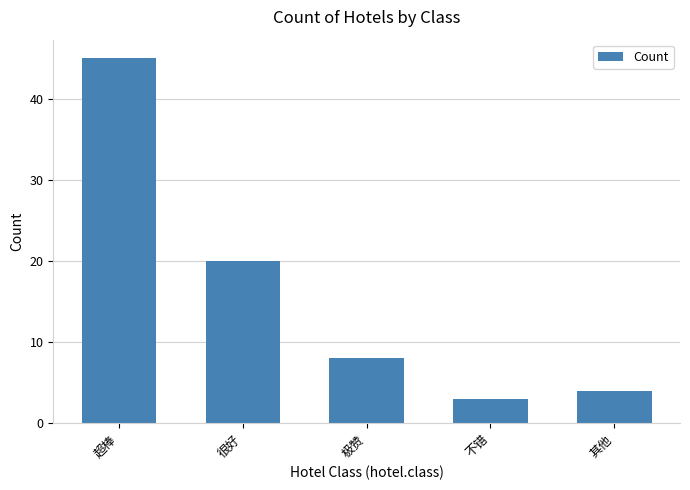

List the labels in order of value, largest first.

超棒, 很好, 极赞, 其他, 不错